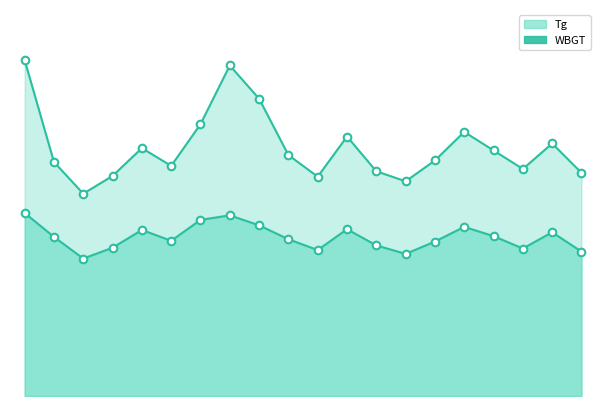

At how many categories does at least one series exceed 22?

20